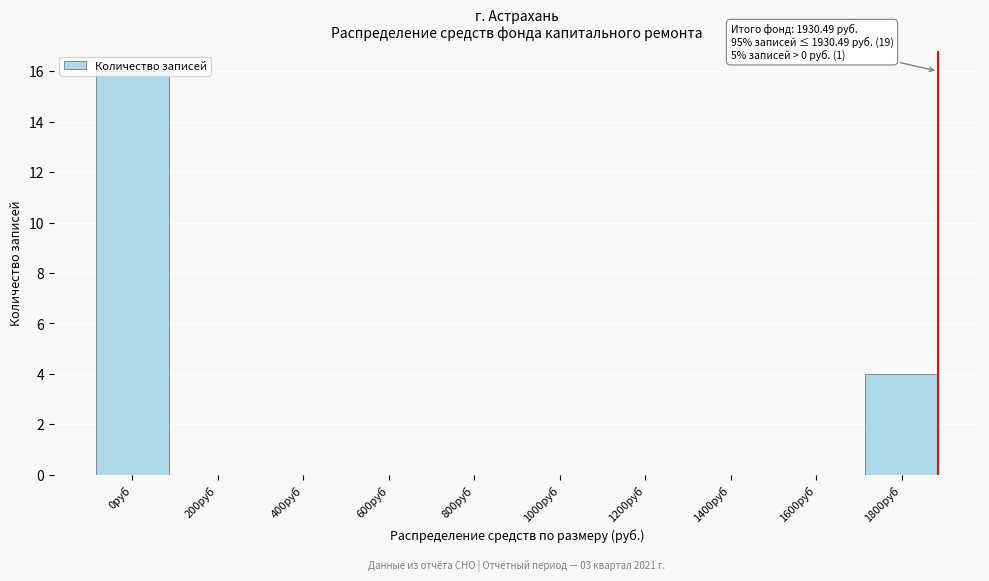

Which label corresponds to the largest value in the chart?

0руб